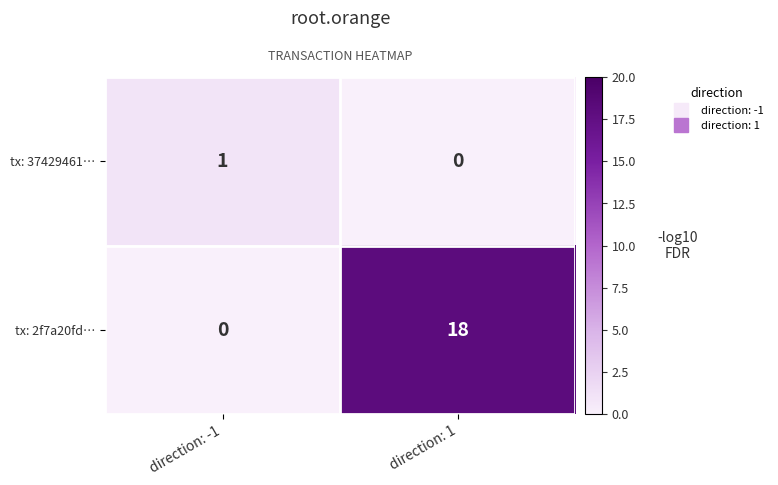

Which series changed the most between direction: -1 and direction: 1?

tx: 2f7a20fd…